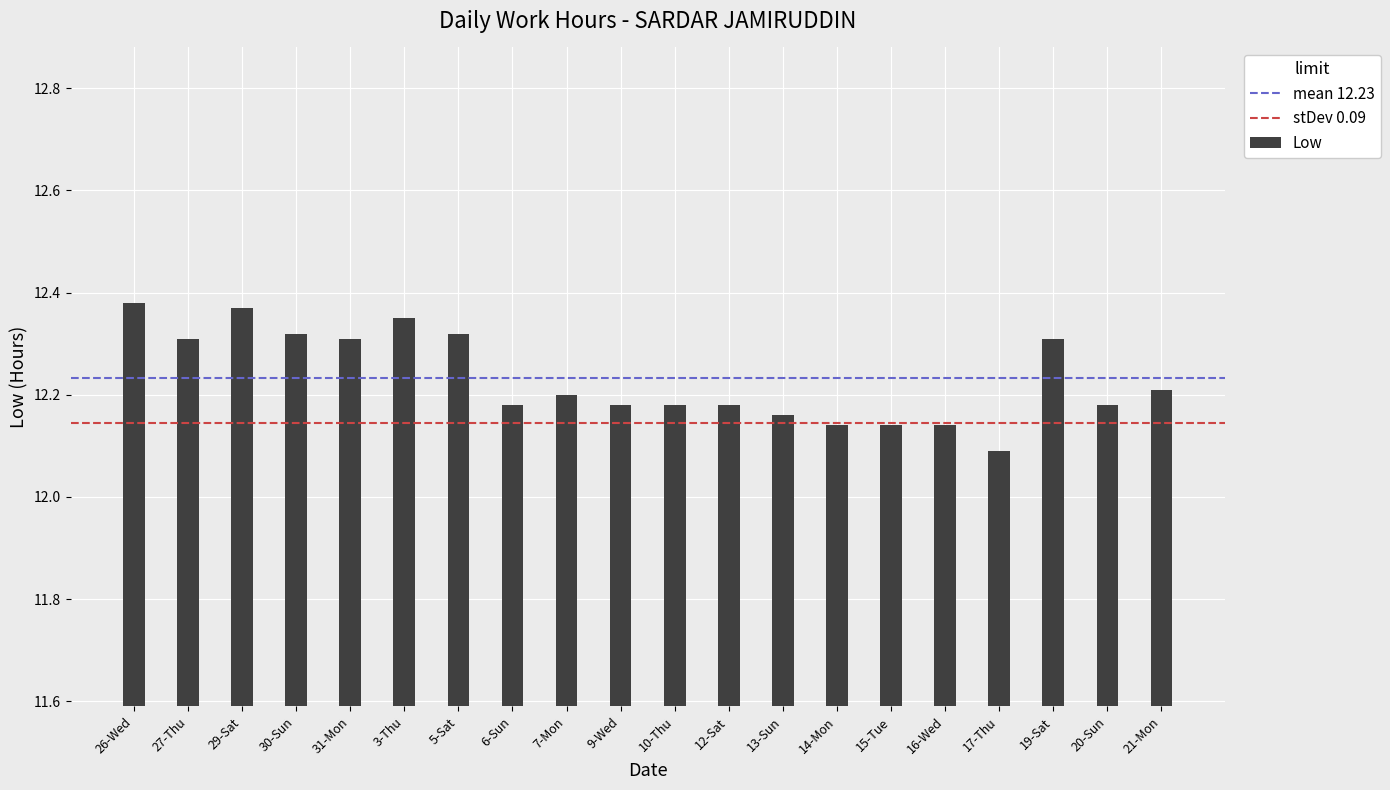

How many data points does each series have?

2